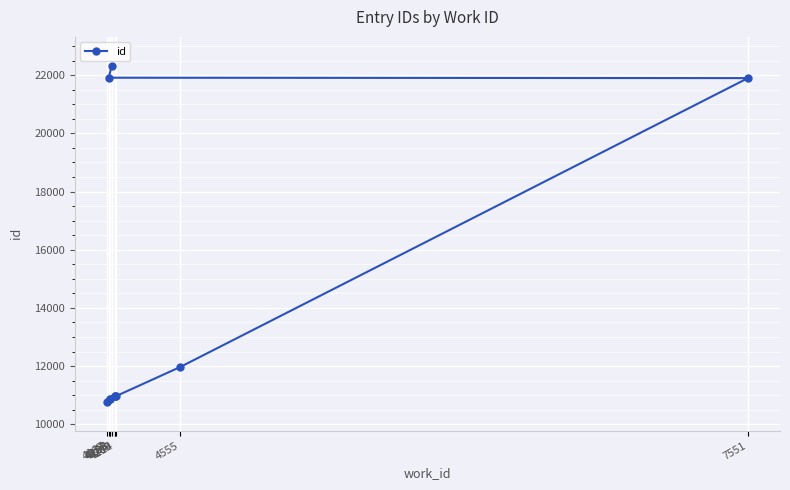

What is the minimum value shown in the chart?

10783